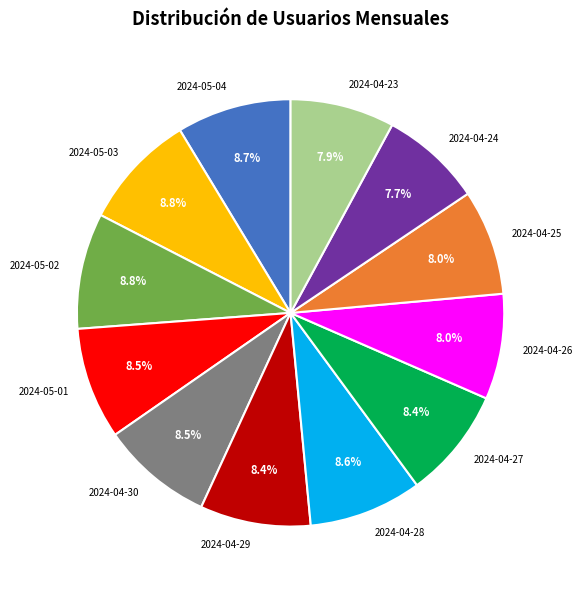

Is 2024-04-28 the majority of the pie?

No